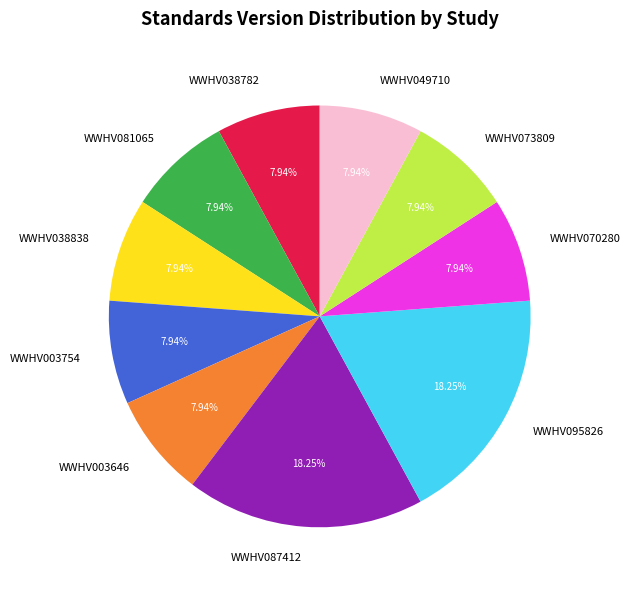

How many segments does this pie chart have?

10